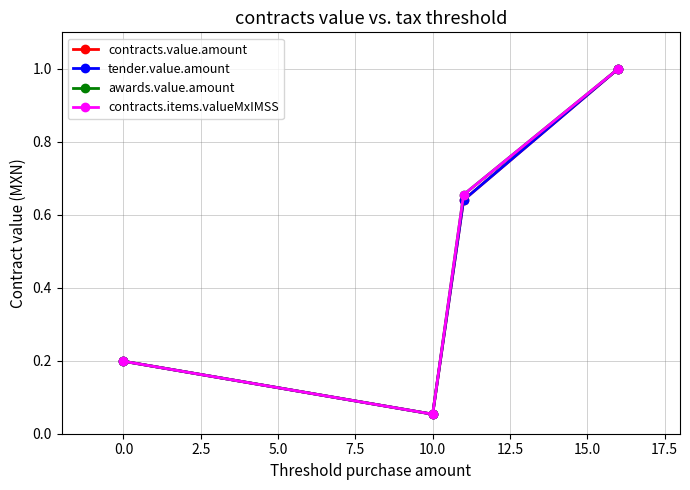

Is this an area chart (filled region under the line)?

No